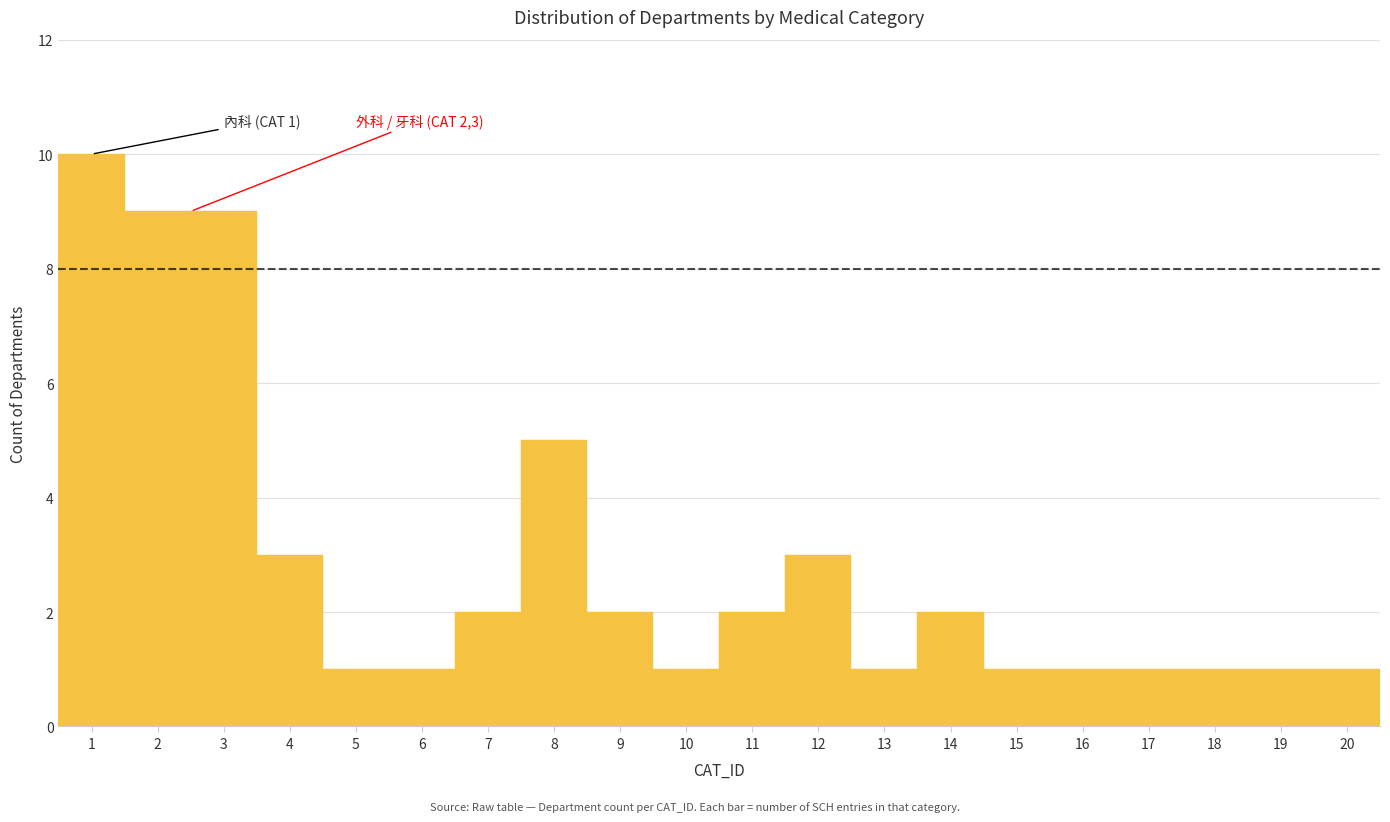

Which range on the x-axis has the tallest bar?

0.5 to 1.5